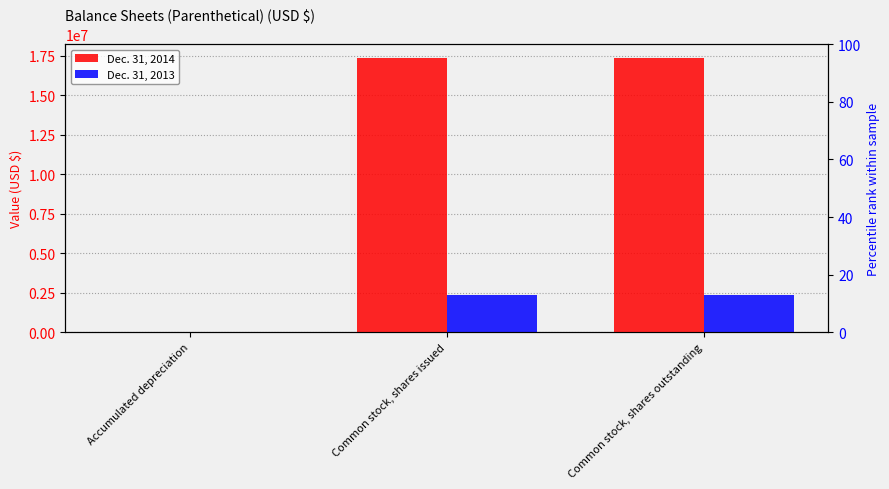

List the series in order of their overall mean, lowest first.

Dec. 31, 2013, Dec. 31, 2014